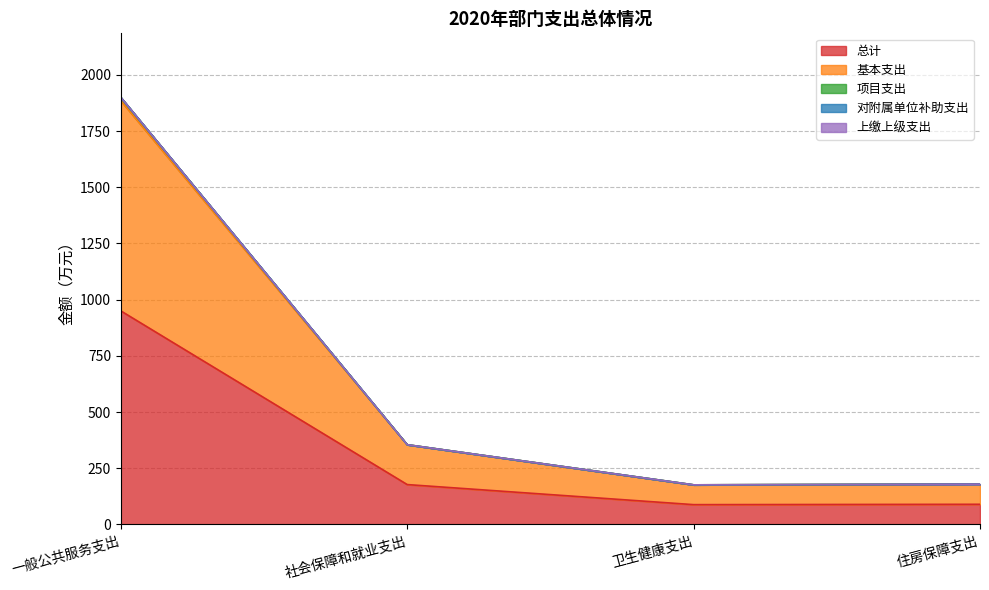

True or false: 总计 and 基本支出 intersect in this chart.

False